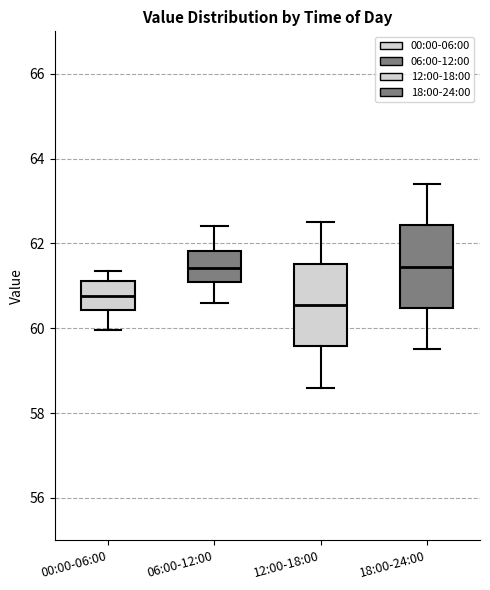

Which box's median line is the lowest?

12:00-18:00